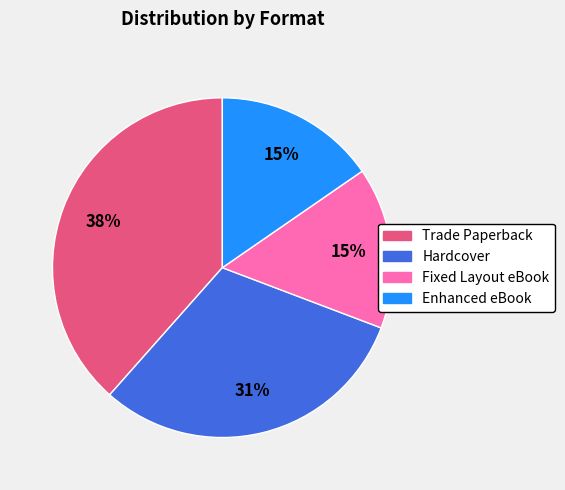

To the nearest percent, what is the difference between the largest and smallest slice percentages?

23%